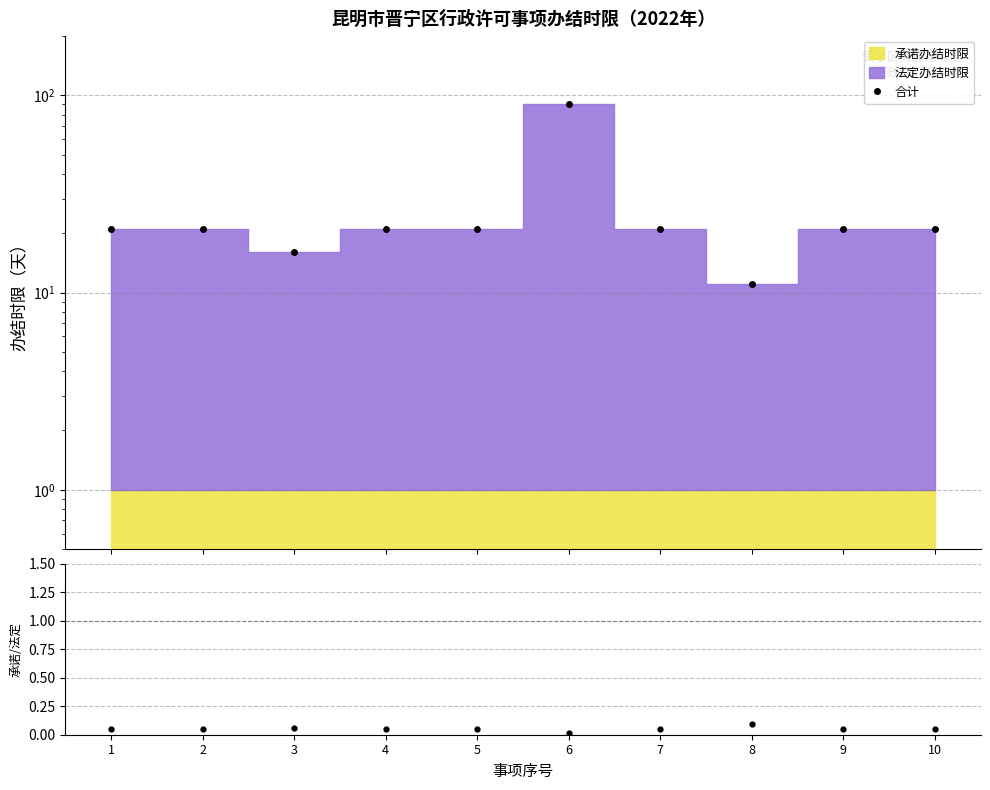

At which category does the chart reach its peak across all series?

6